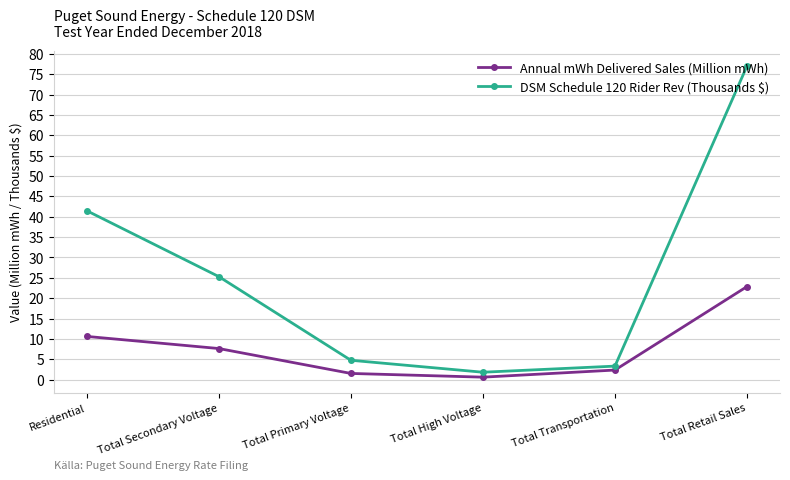

Between Residential and Total Primary Voltage, which series saw the biggest shift?

DSM Schedule 120 Rider Rev (Thousands $)